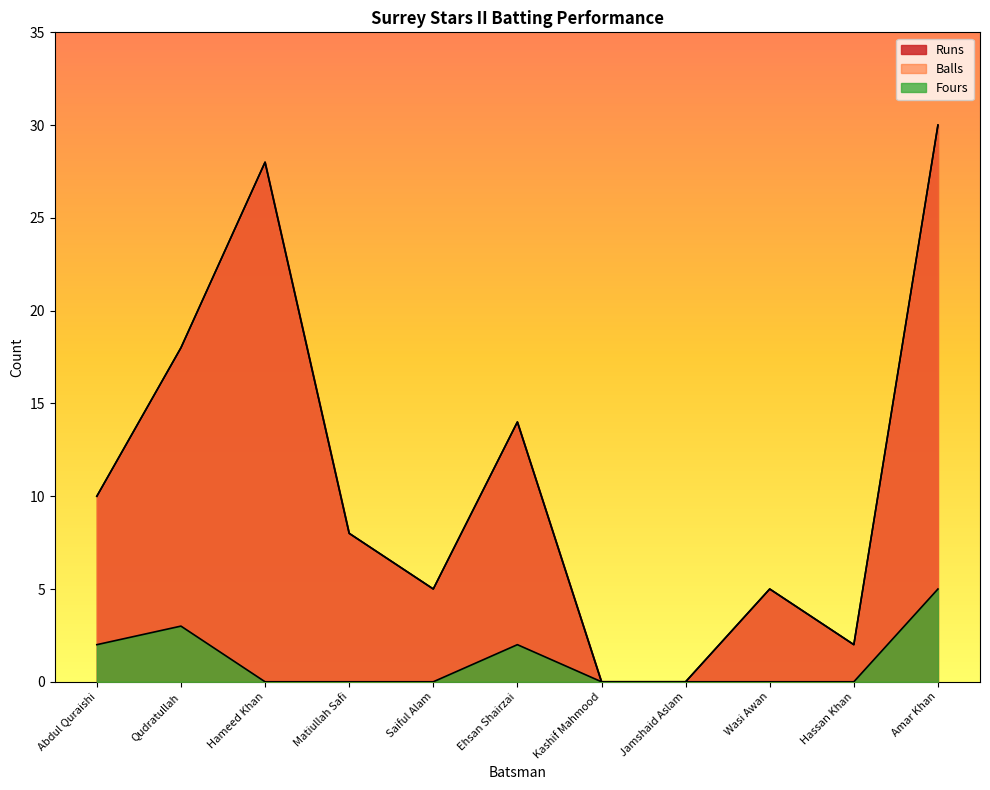

Between Abdul Quraishi and Matiullah Safi, which series saw the biggest shift?

Runs